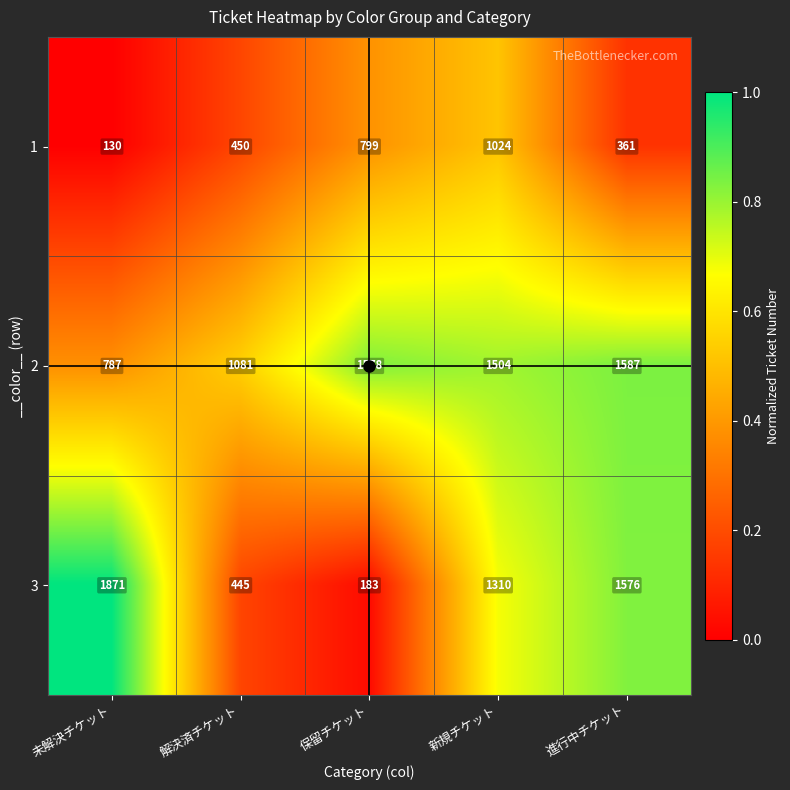

What is the lowest value of the 3 series?

183